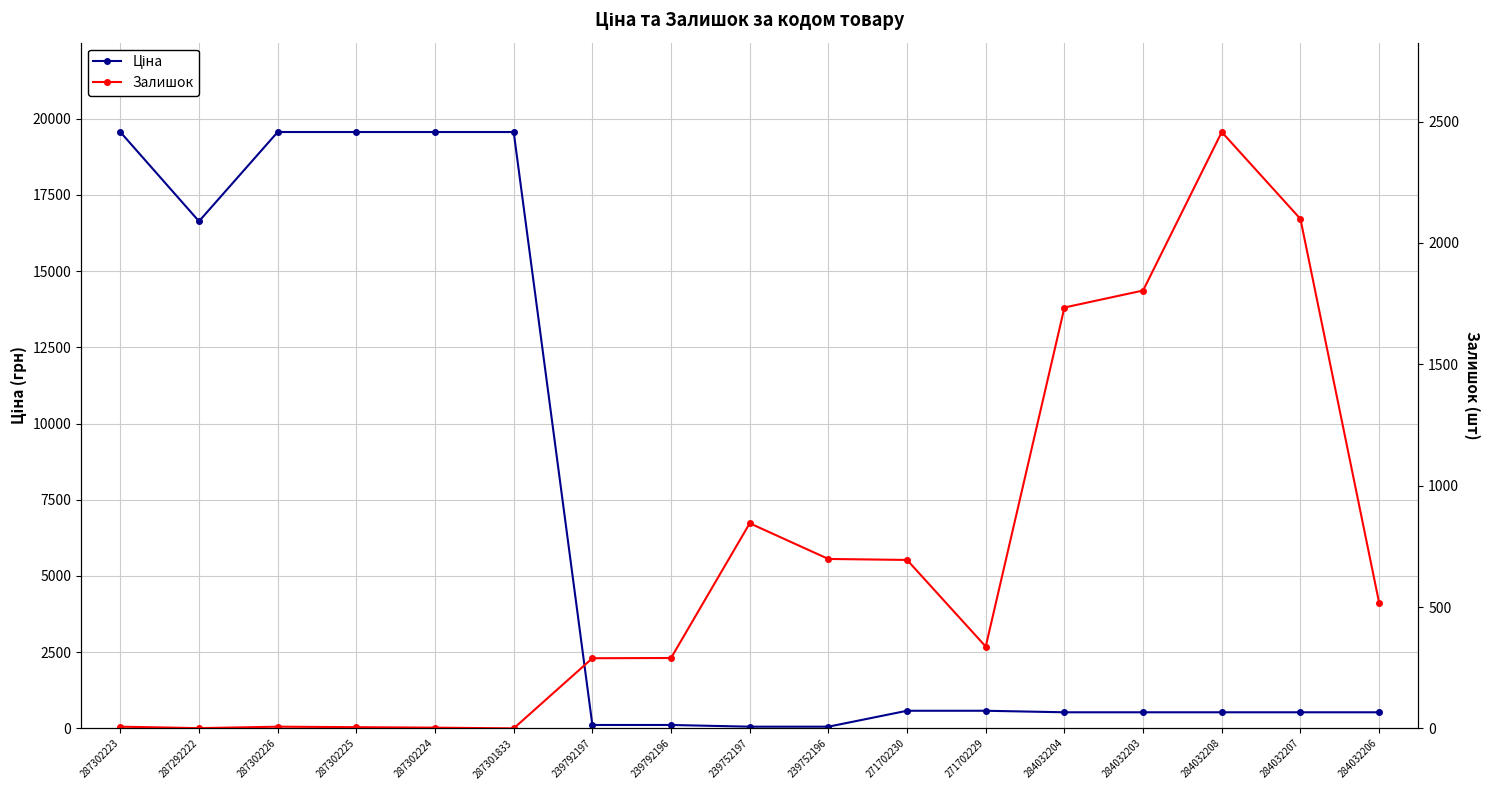

How many data points in Ціна are less than 528?

4